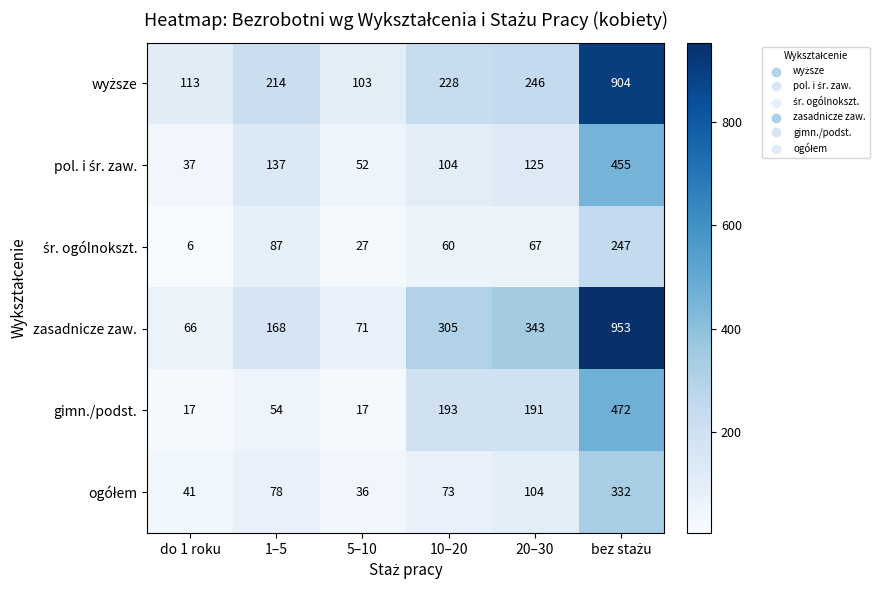

What is the difference between the highest and lowest values at 10–20?

245